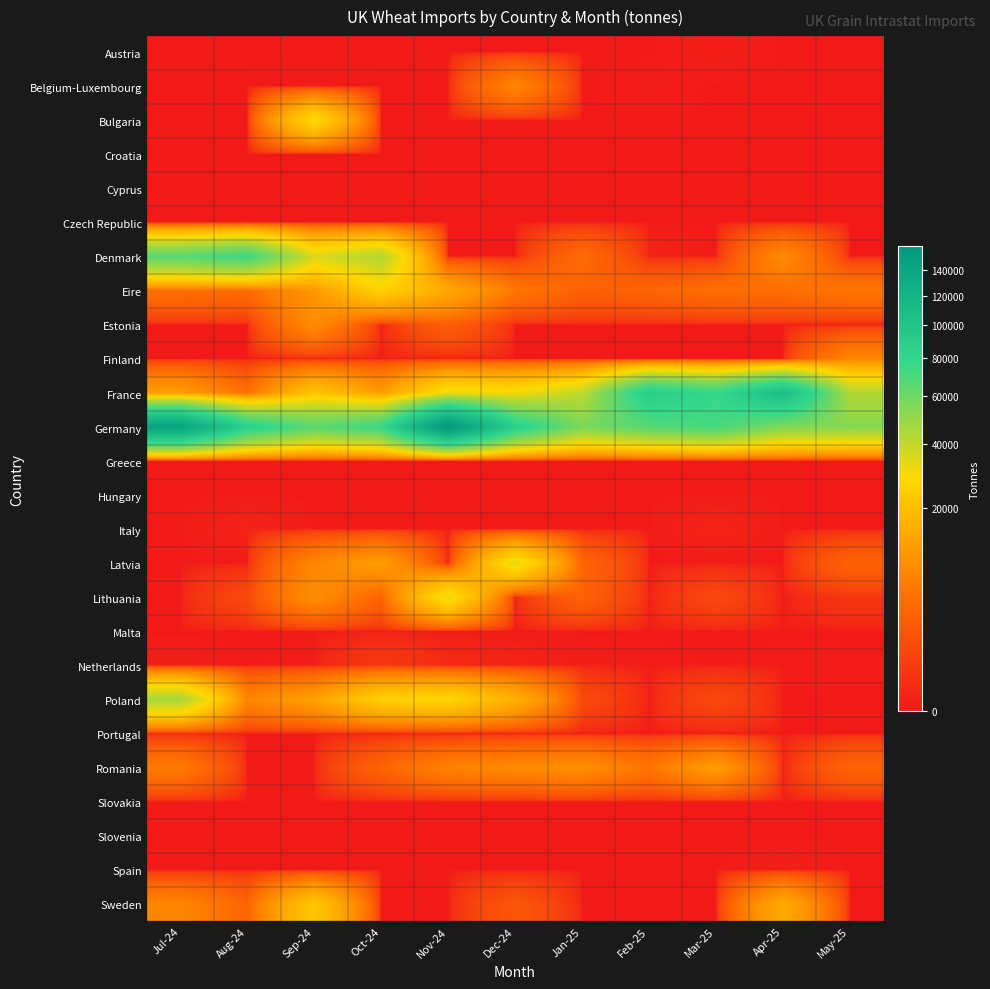

Which has a higher value, Aug-24 or Mar-25?

Mar-25